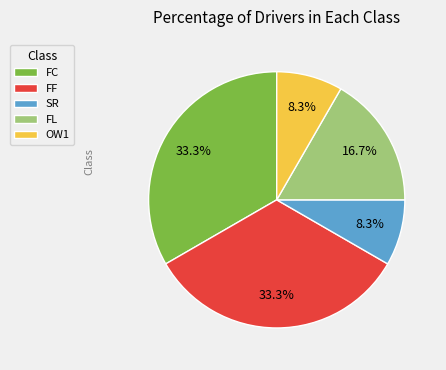

What portion of the pie excludes FF?

66.7%